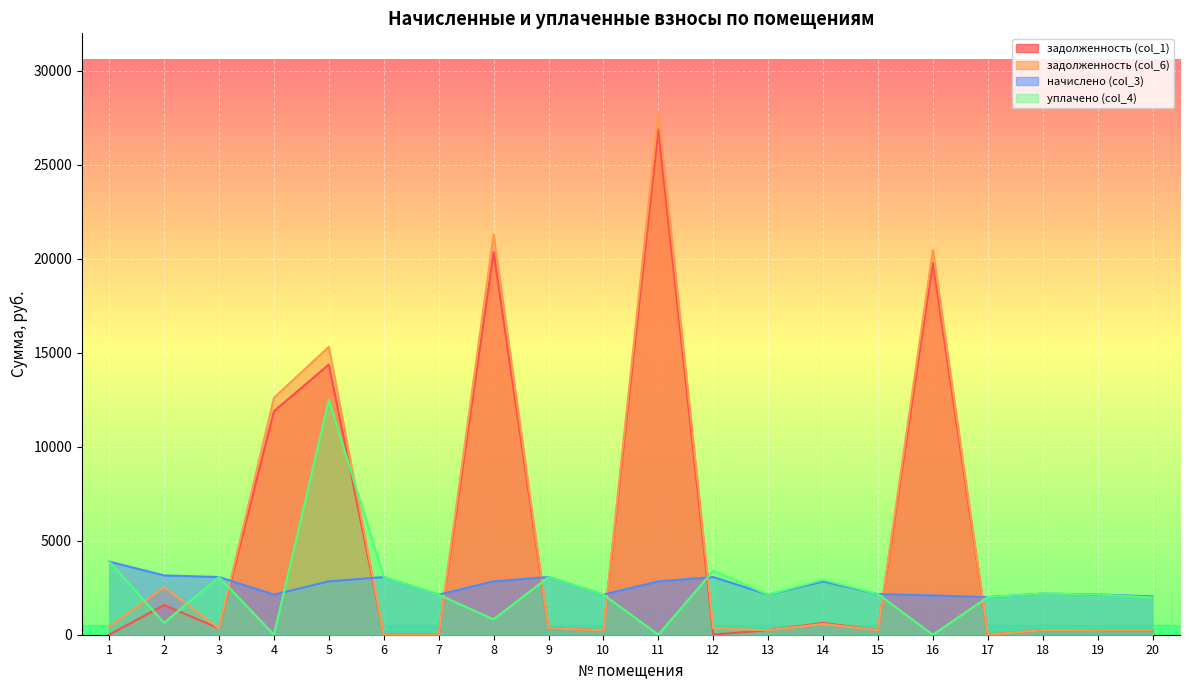

Which series has the largest total across all categories?

задолженность (col_6)